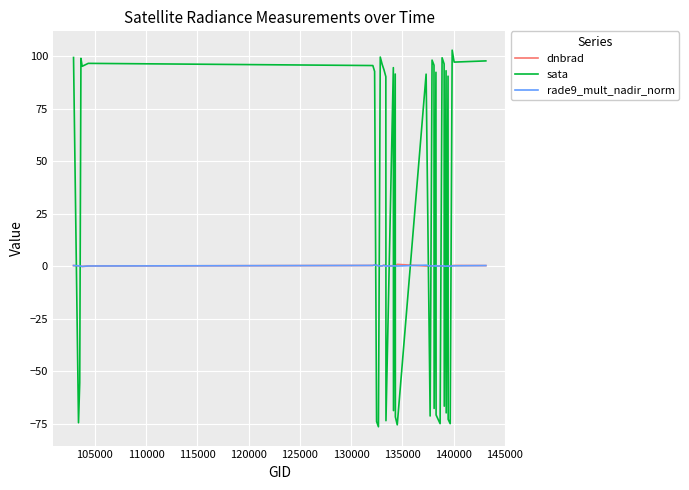

How many lines are shown in the chart?

3